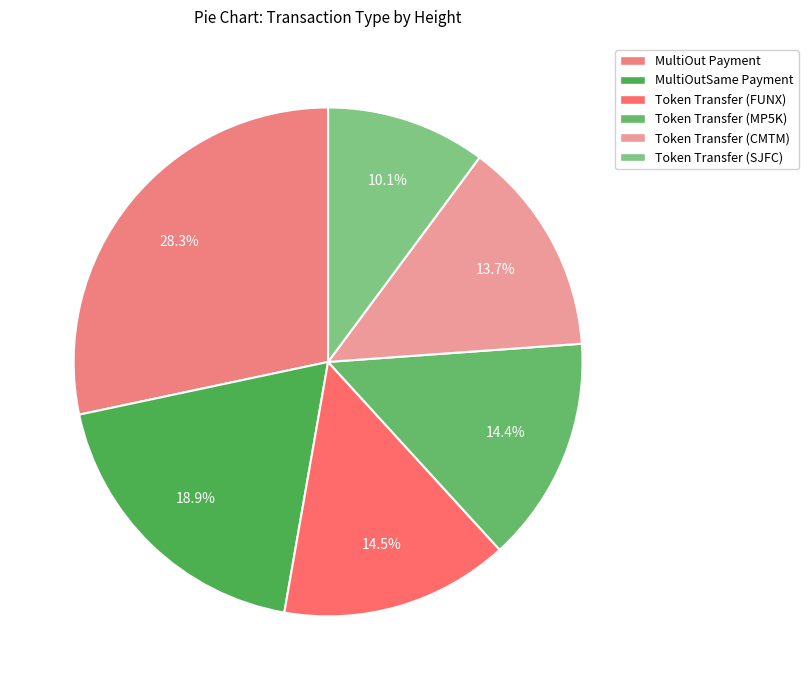

Is there any slice that represents more than half of the pie?

No